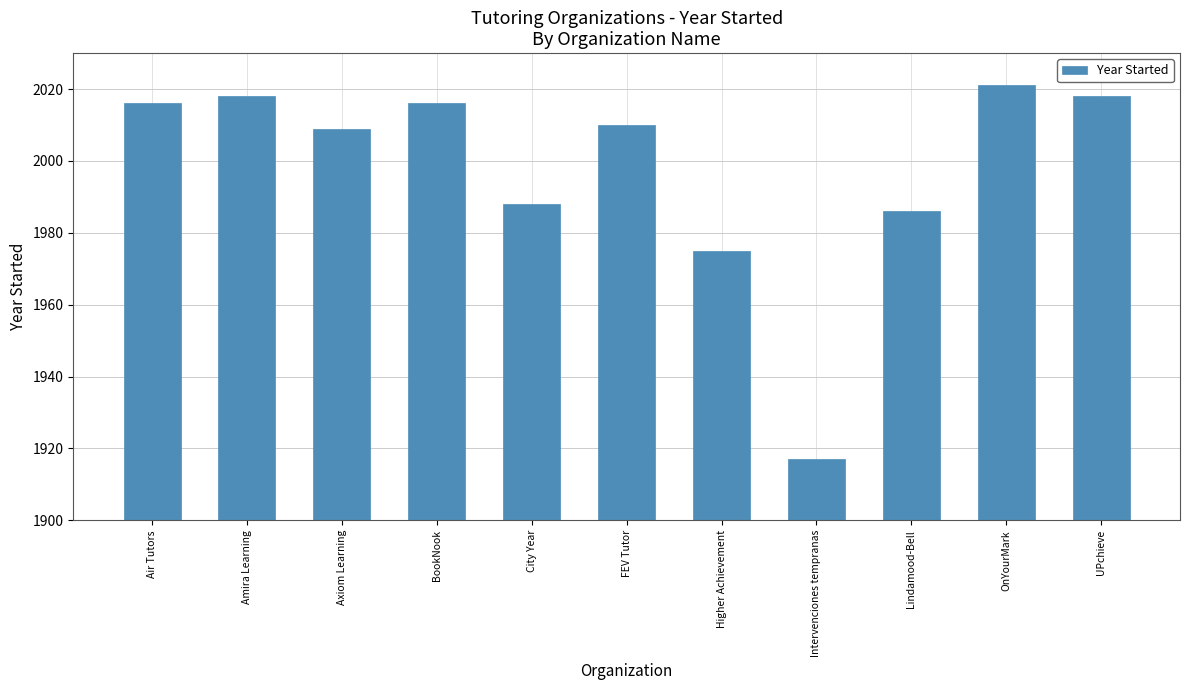

What is the sum of the values at Amira Learning and UPchieve?

4036